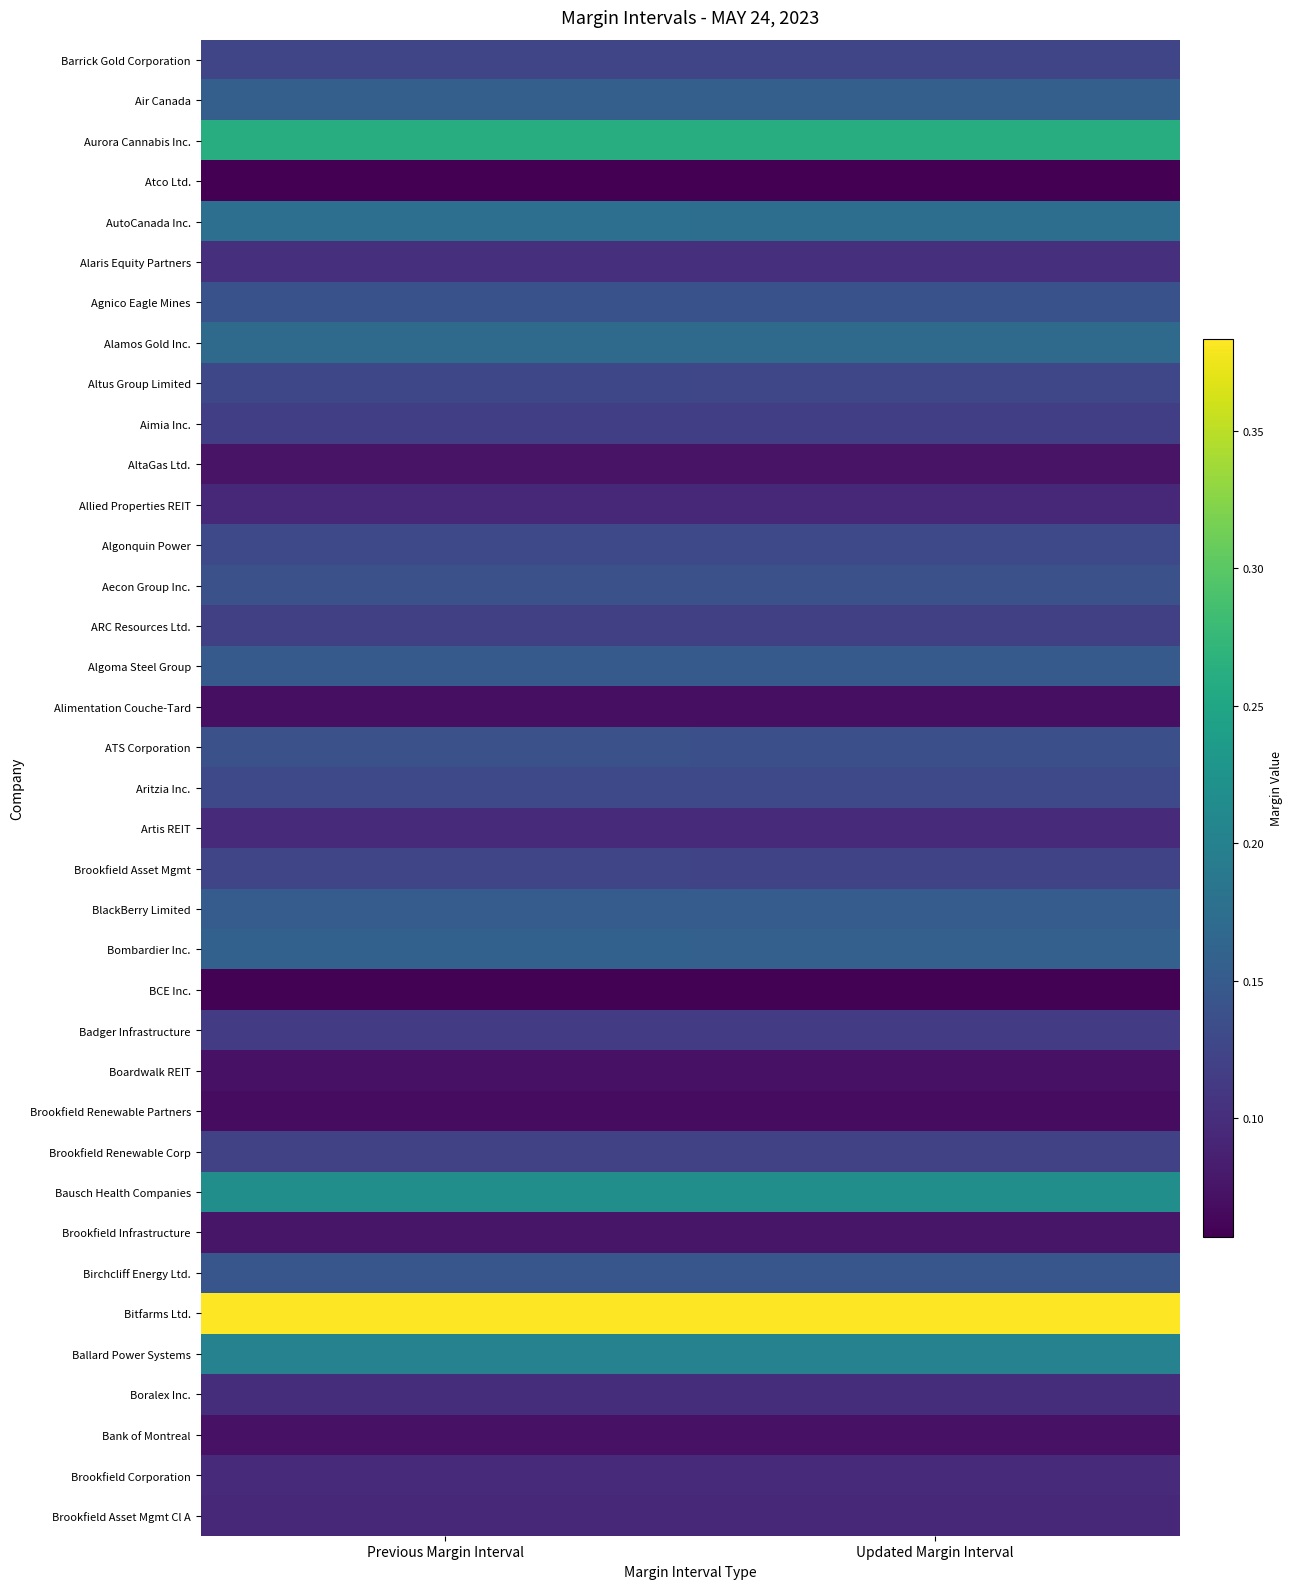

At how many categories does at least one series exceed 0?

2